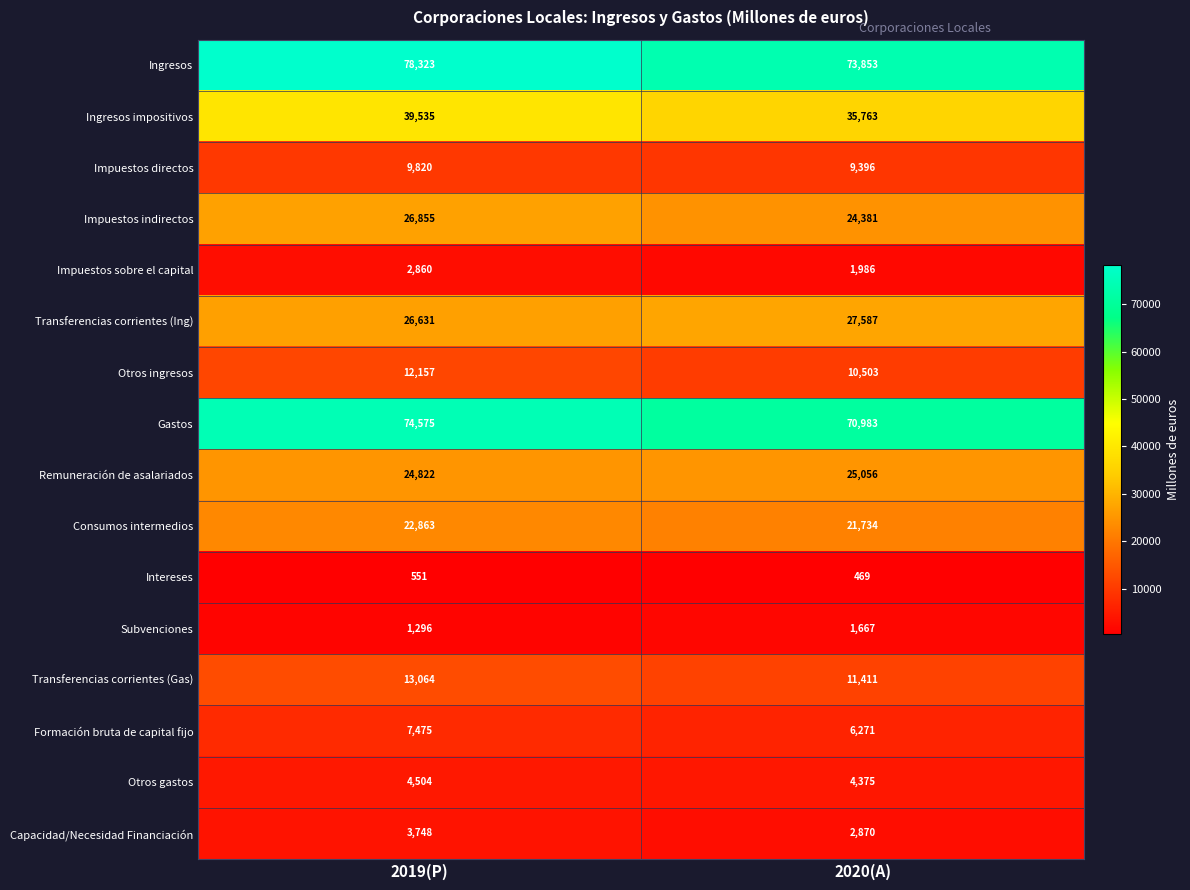

At 2019(P), list the series in order from smallest to largest.

Intereses, Subvenciones, Impuestos sobre el capital, Capacidad/Necesidad Financiación, Otros gastos, Formación bruta de capital fijo, Impuestos directos, Otros ingresos, Transferencias corrientes (Gas), Consumos intermedios, Remuneración de asalariados, Transferencias corrientes (Ing), Impuestos indirectos, Ingresos impositivos, Gastos, Ingresos